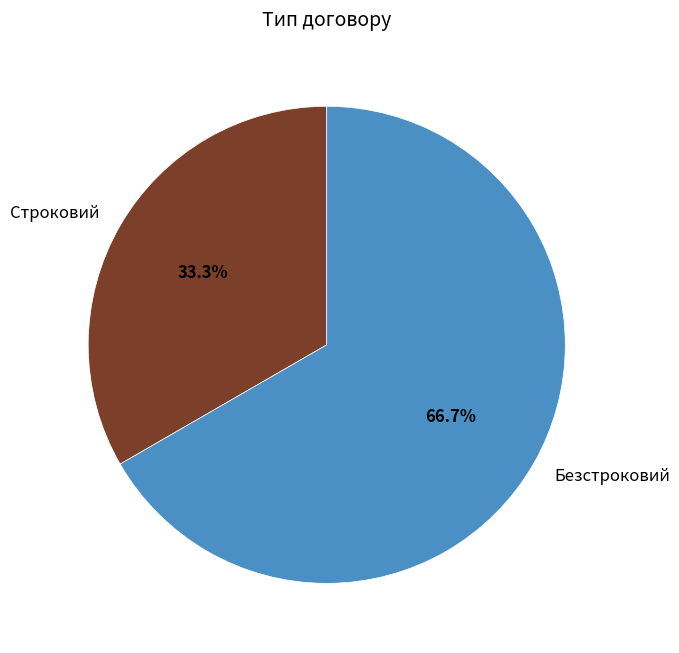

How much of the chart is everything except Строковий?

66.7%